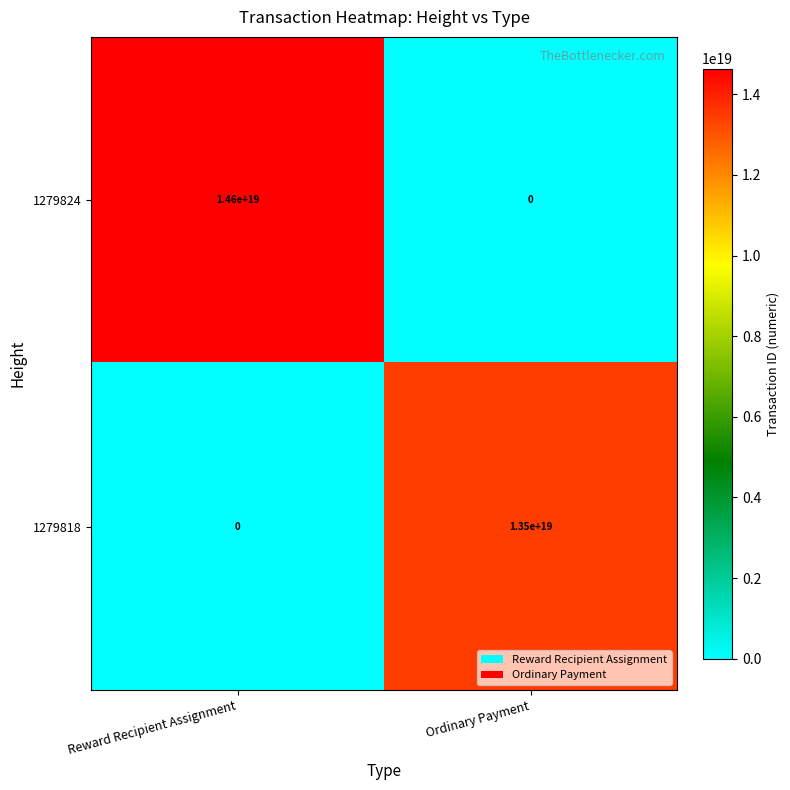

Which series has the largest total across all categories?

1279824